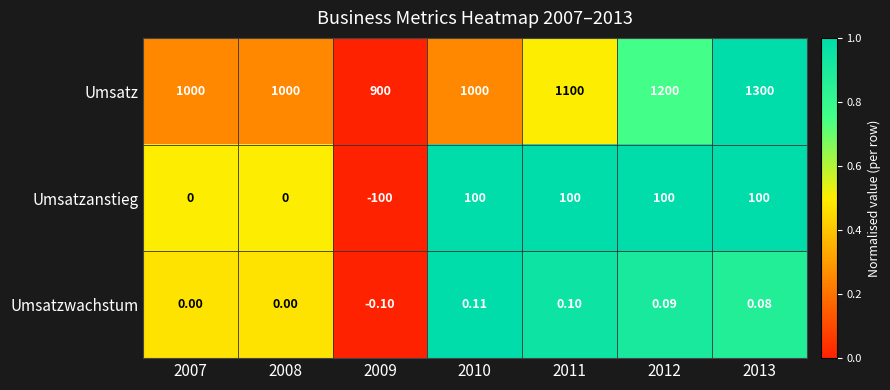

At how many categories does at least one series exceed 0?

7